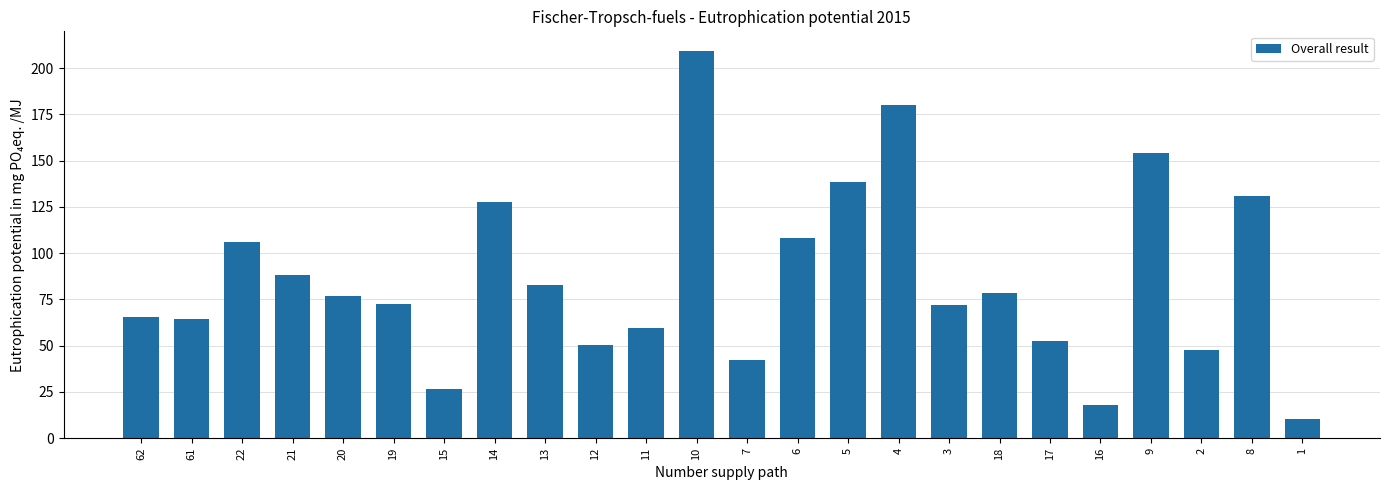

The value at 15 is 26.7. True or false?

True